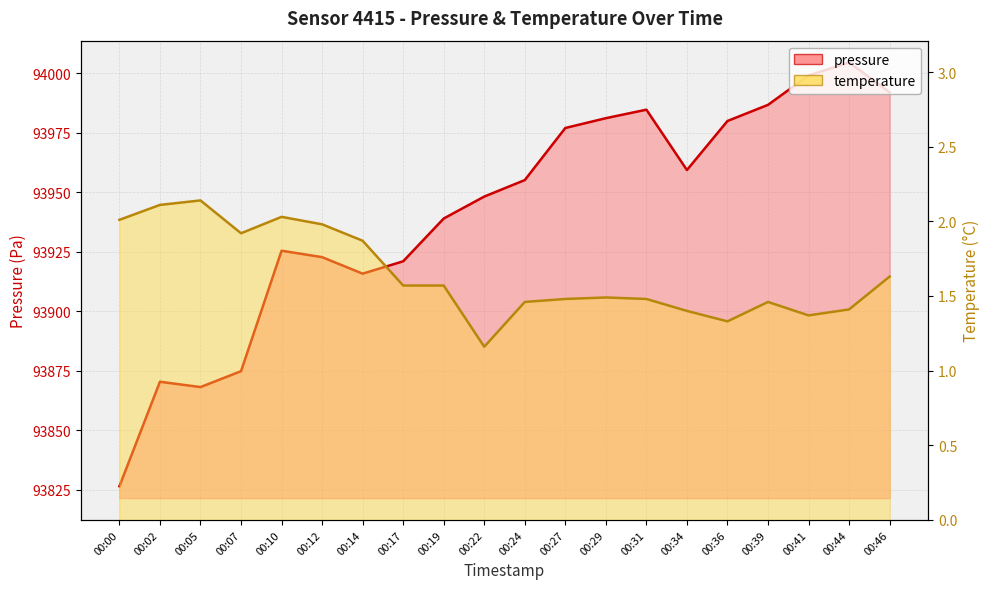

What is the minimum value shown in the chart?

1.2